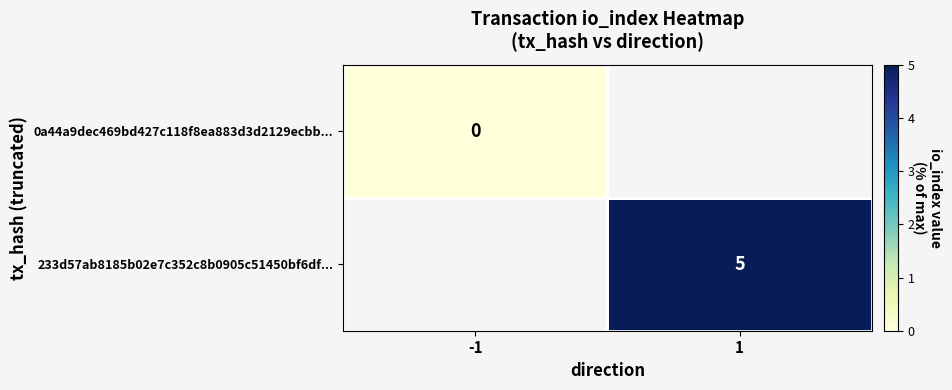

Which series has the largest total across all categories?

233d57ab8185b02e7c352c8b0905c51450bf6df...